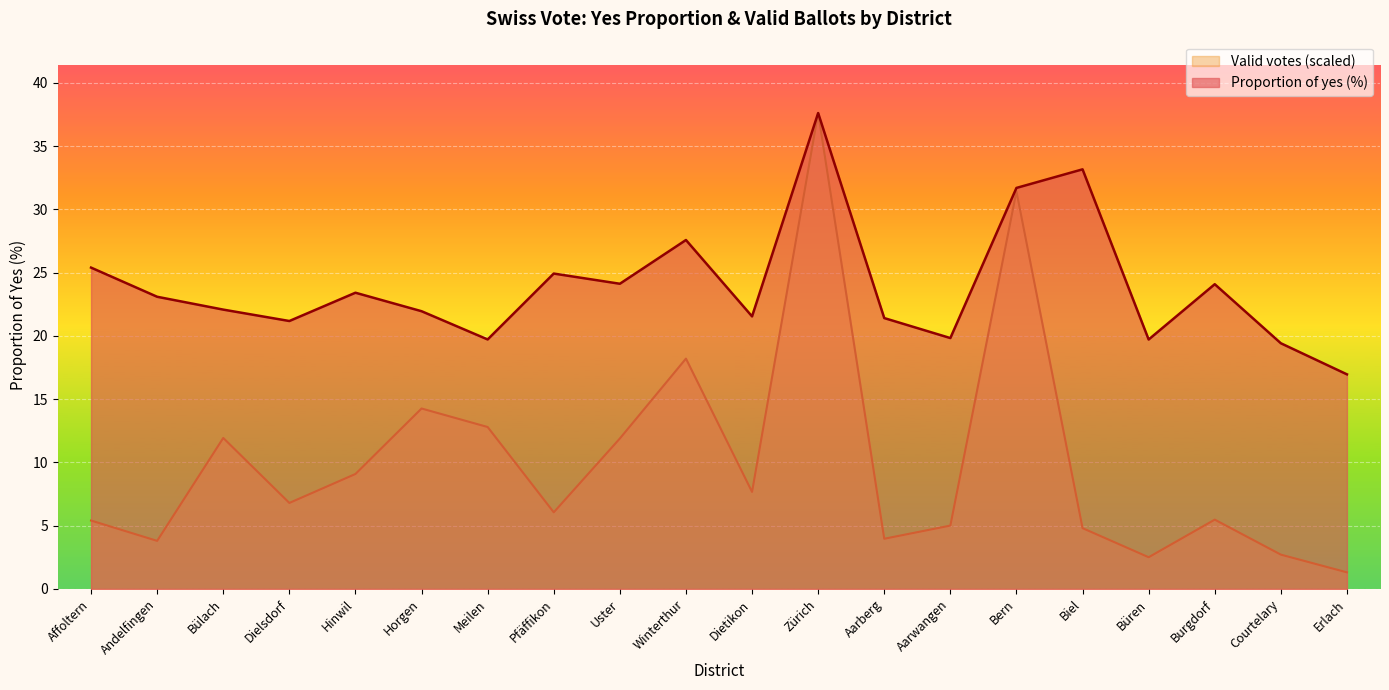

Reading right to left, what are all the values shown in this chart?

Proportion of yes (%): Erlach=17.0	Courtelary=19.4	Burgdorf=24.1	Büren=19.7	Biel=33.2	Bern=31.7	Aarwangen=19.8	Aarberg=21.4	Zürich=37.6	Dietikon=21.5	Winterthur=27.6	Uster=24.1	Pfäffikon=24.9	Meilen=19.7	Horgen=22.0	Hinwil=23.4	Dielsdorf=21.2	Bülach=22.1	Andelfingen=23.1	Affoltern=25.4
Valid votes (scaled): Erlach=1.3	Courtelary=2.7	Burgdorf=5.5	Büren=2.5	Biel=4.8	Bern=31.4	Aarwangen=5.0	Aarberg=4.0	Zürich=37.6	Dietikon=7.7	Winterthur=18.2	Uster=11.9	Pfäffikon=6.1	Meilen=12.8	Horgen=14.3	Hinwil=9.1	Dielsdorf=6.8	Bülach=11.9	Andelfingen=3.8	Affoltern=5.4